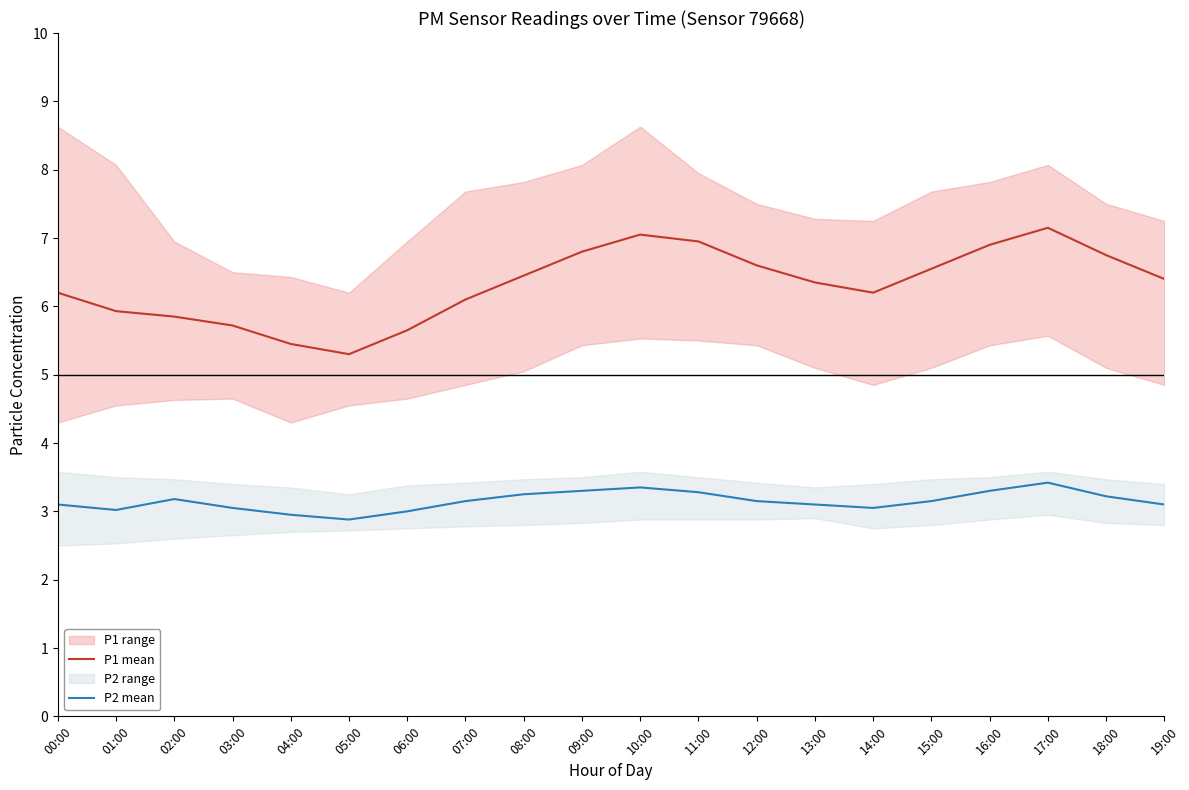

How many lines are shown in the chart?

2